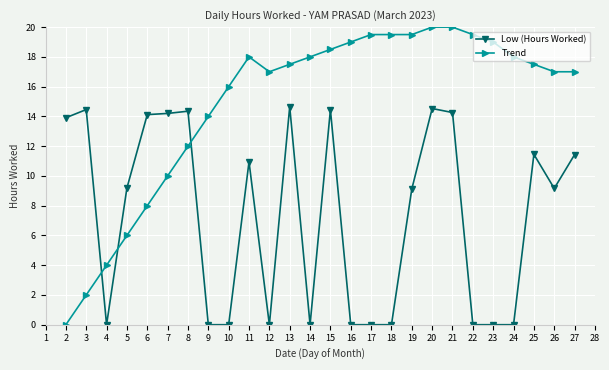

What is the total value across all series at 22?

19.5